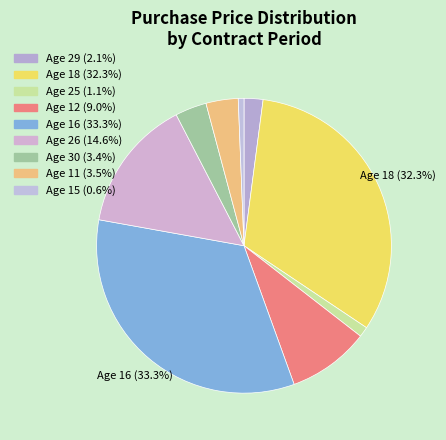

How many slices are in this pie chart?

9